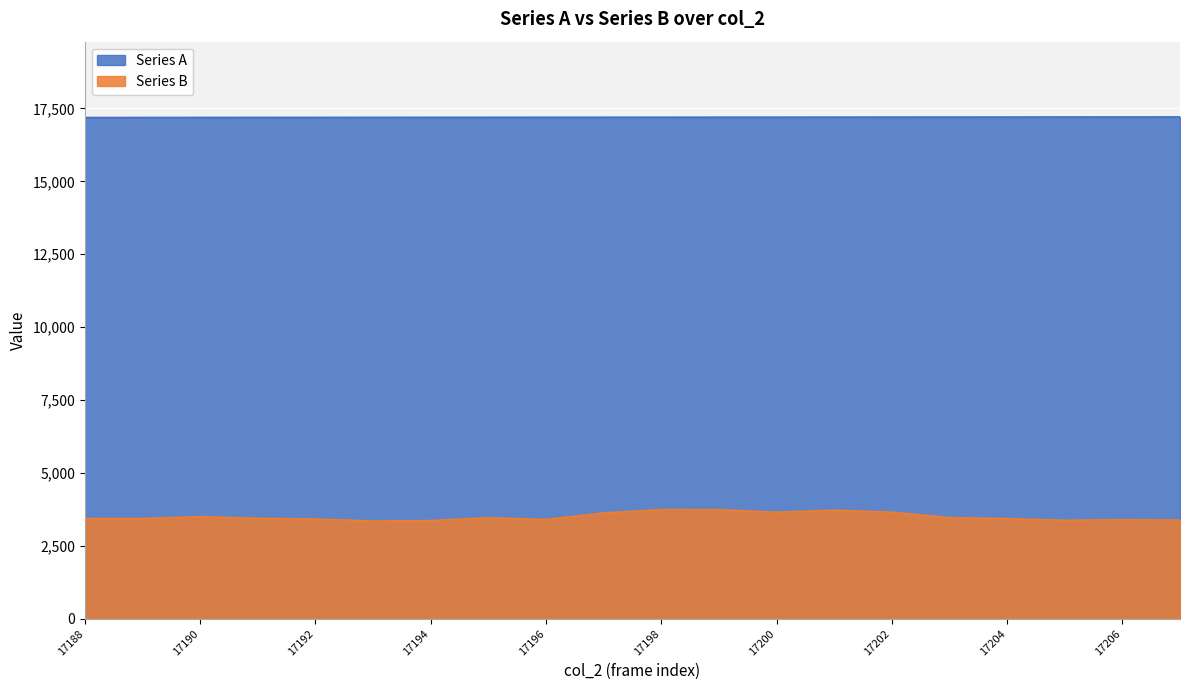

What is the sum of the Series A values at 17196 and 17192?

34388